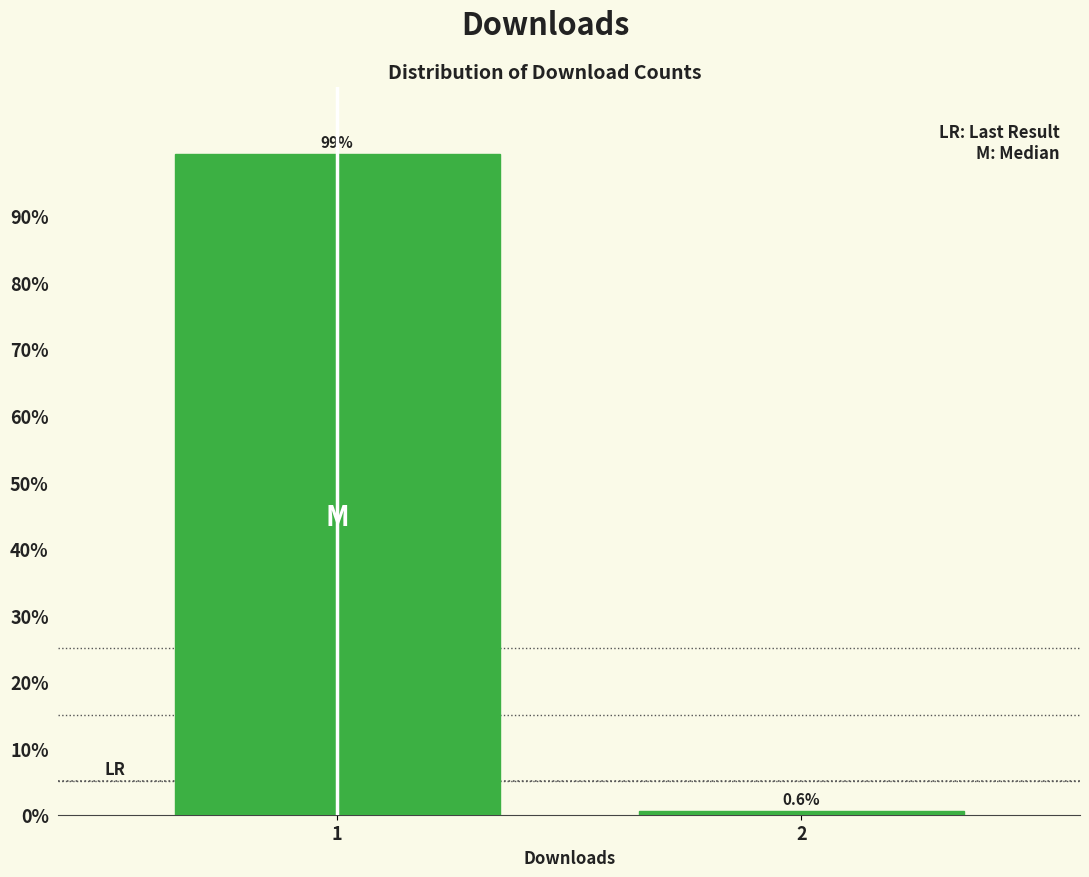

Reading left to right, list all the values displayed in this chart.

99.4	0.6